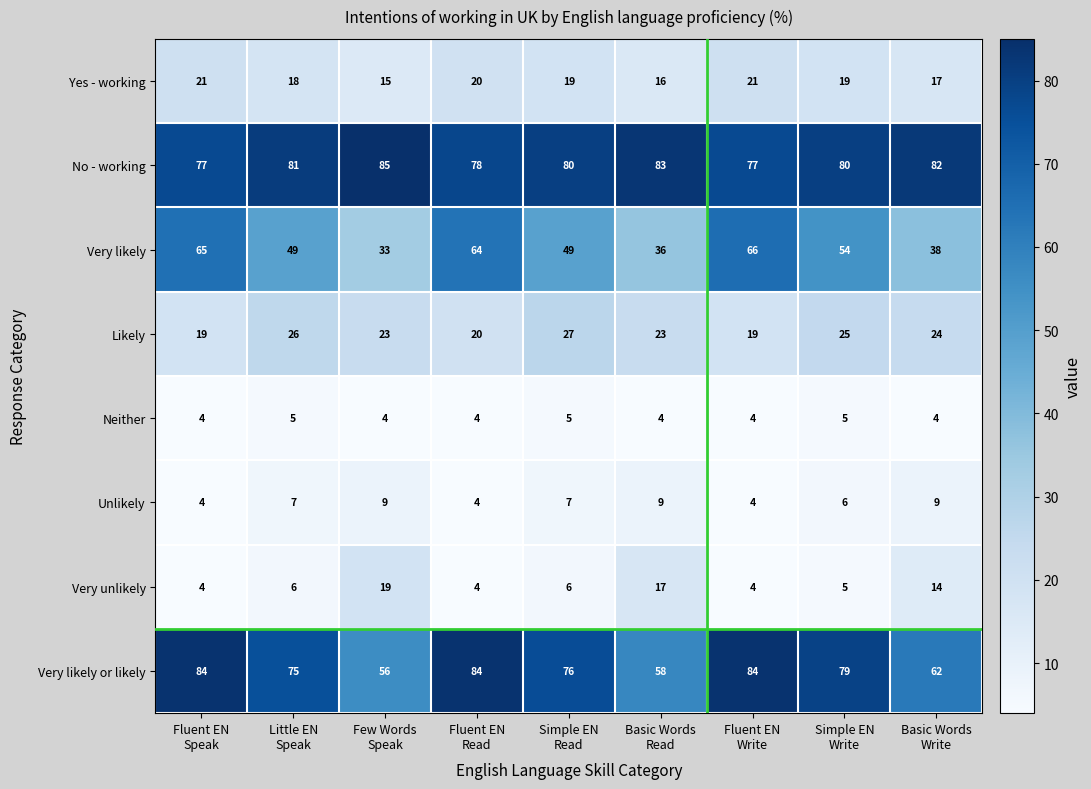

At which category is the sum across all series the highest?

Fluent EN
Write